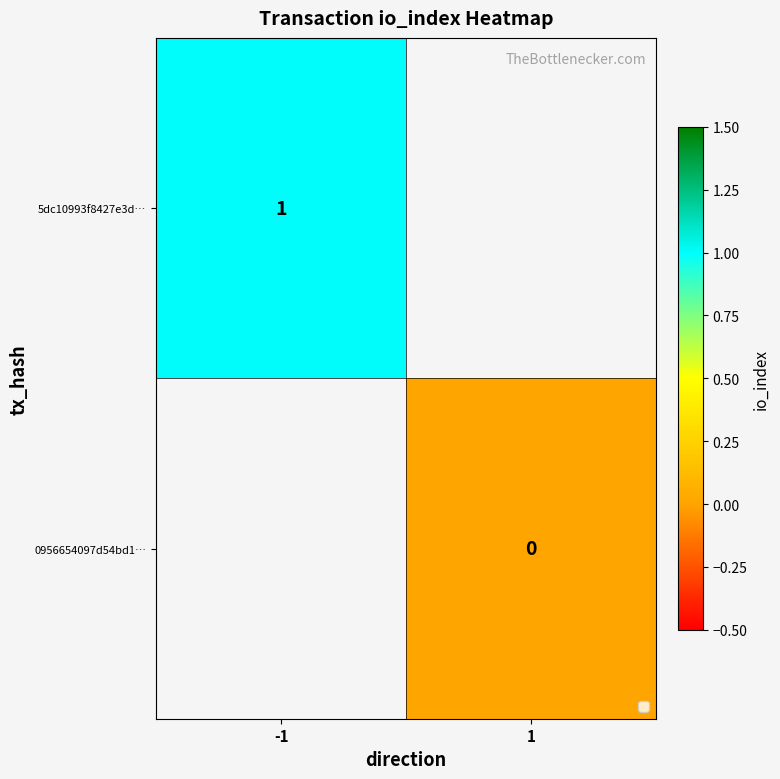

At which category does the chart reach its minimum across all series?

1